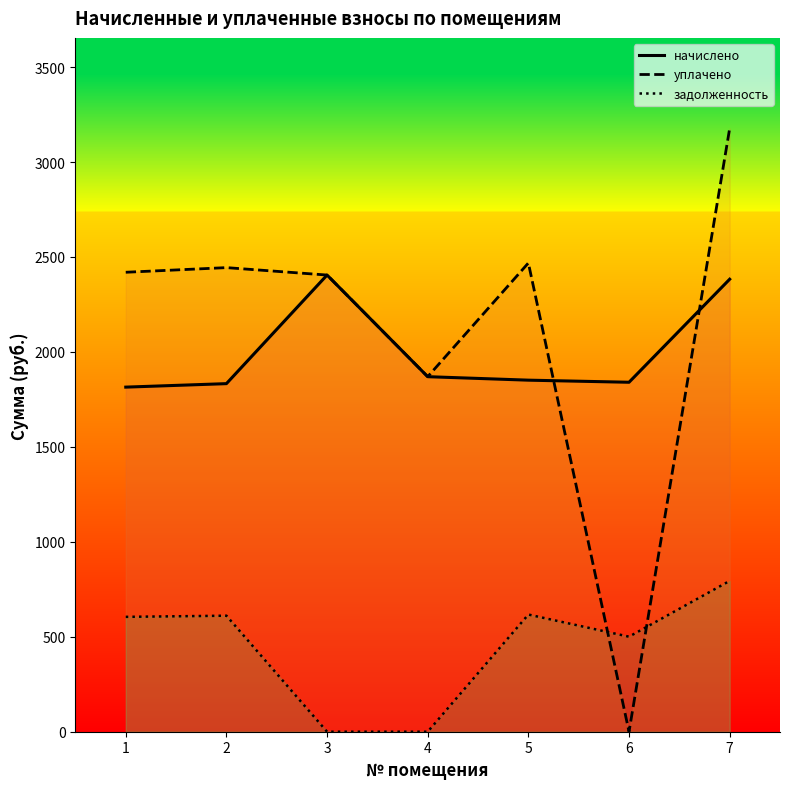

Which label corresponds to the largest value in the chart?

7